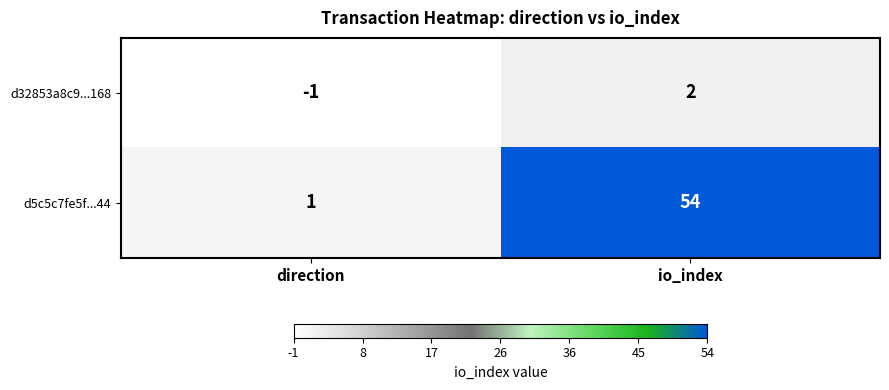

Reading left to right, transcribe all the data shown in this chart.

d32853a8c9...168: direction=-1	io_index=2
d5c5c7fe5f...44: direction=1	io_index=54